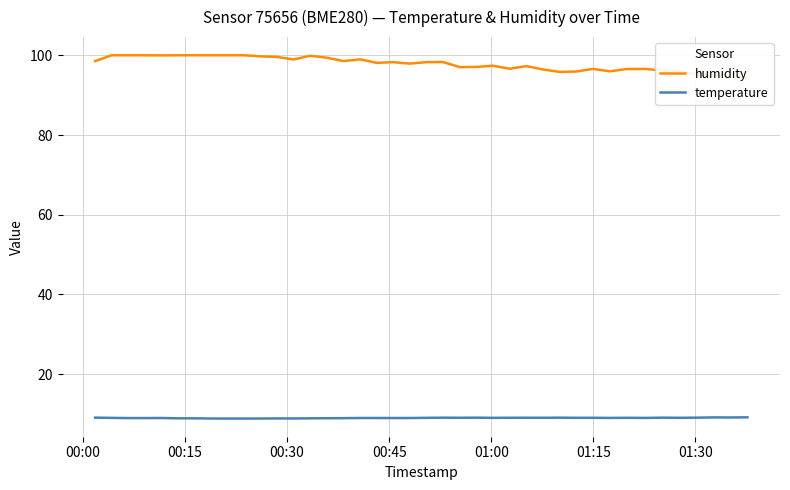

Does the chart display data point markers on the line(s)?

No